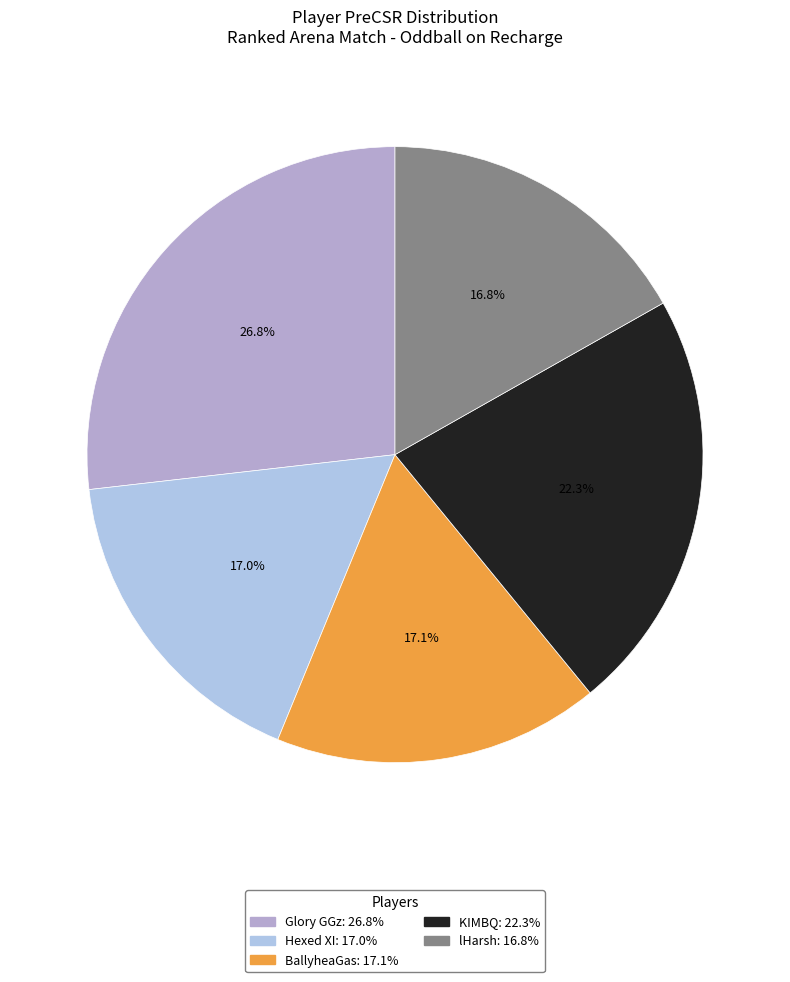

Is KIMBQ the majority of the pie?

No